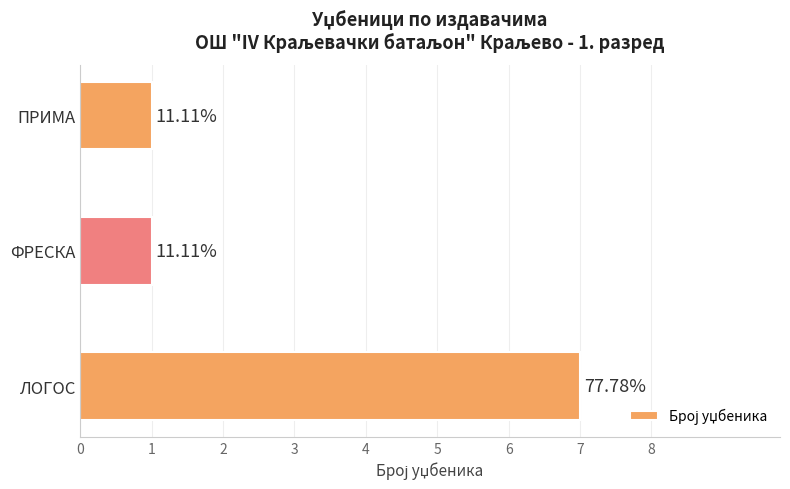

Are the bars grouped side by side (vs. stacked)?

No